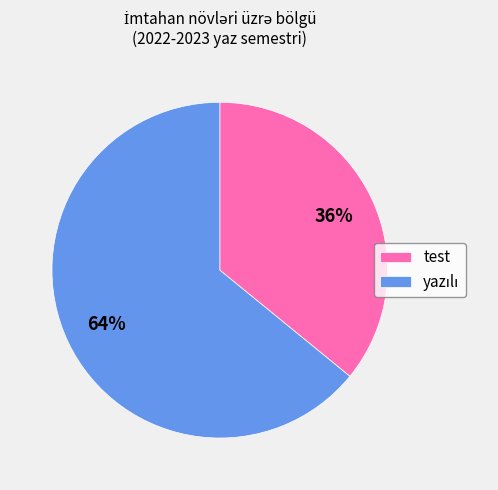

Count the number of slices in the pie.

2